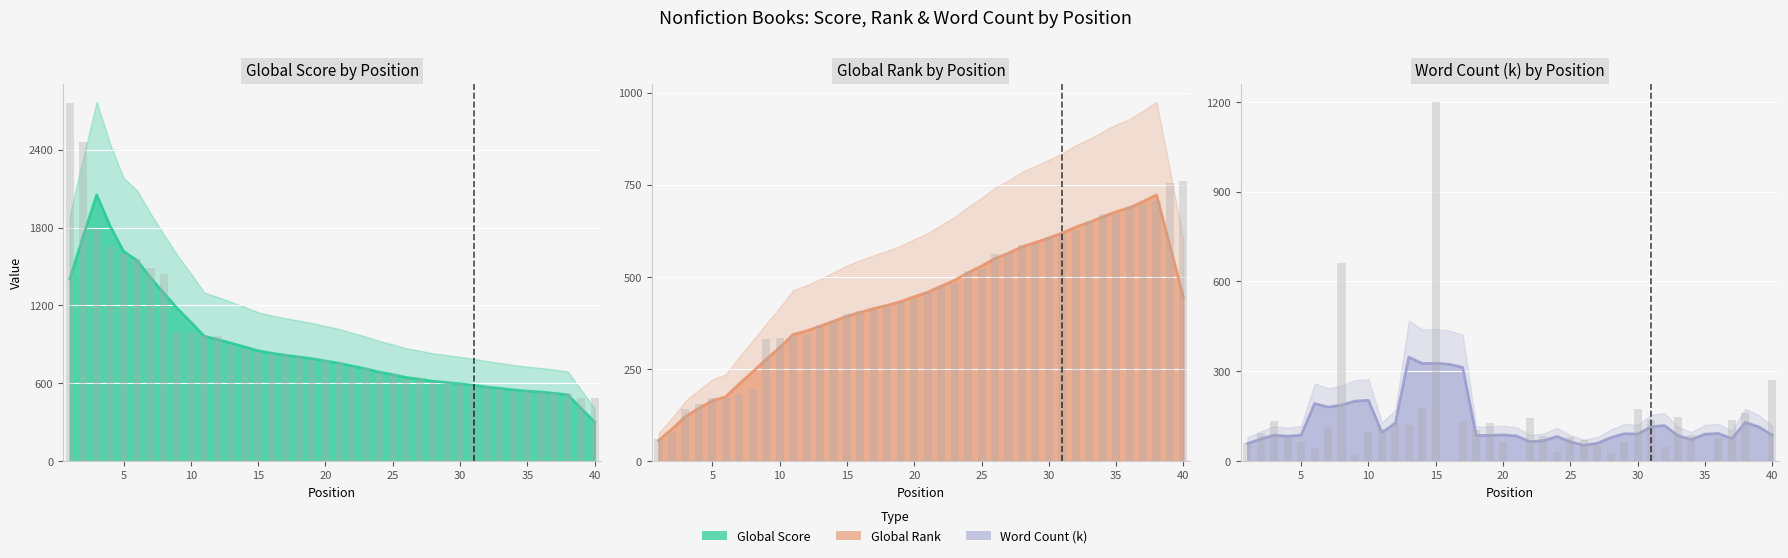

What is the total value across all series at 16?

1232